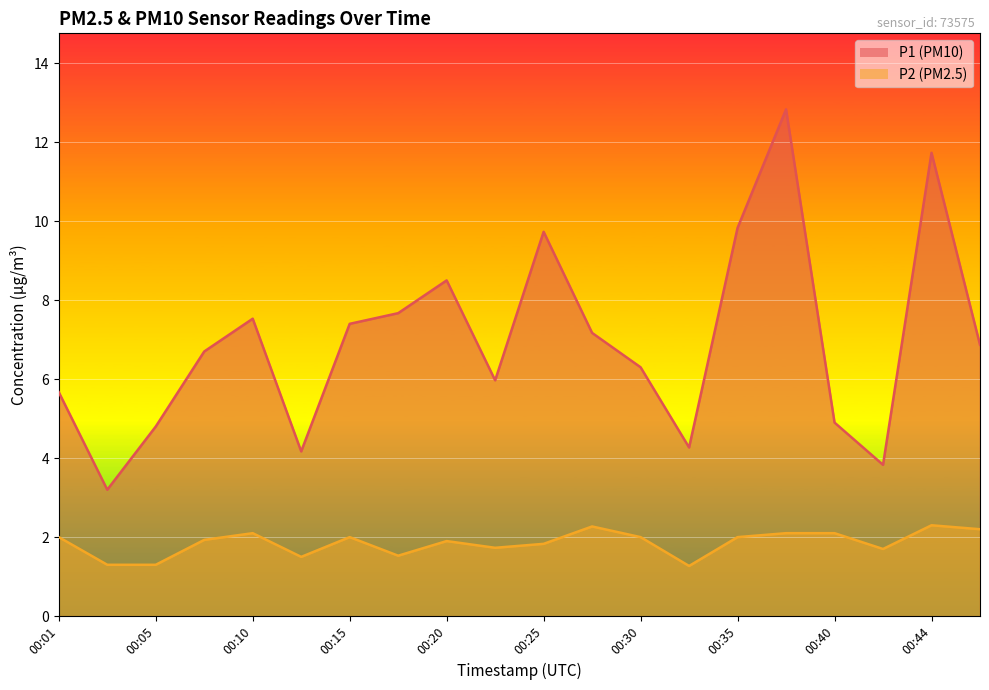

What is the average value of the P2 series?

1.9